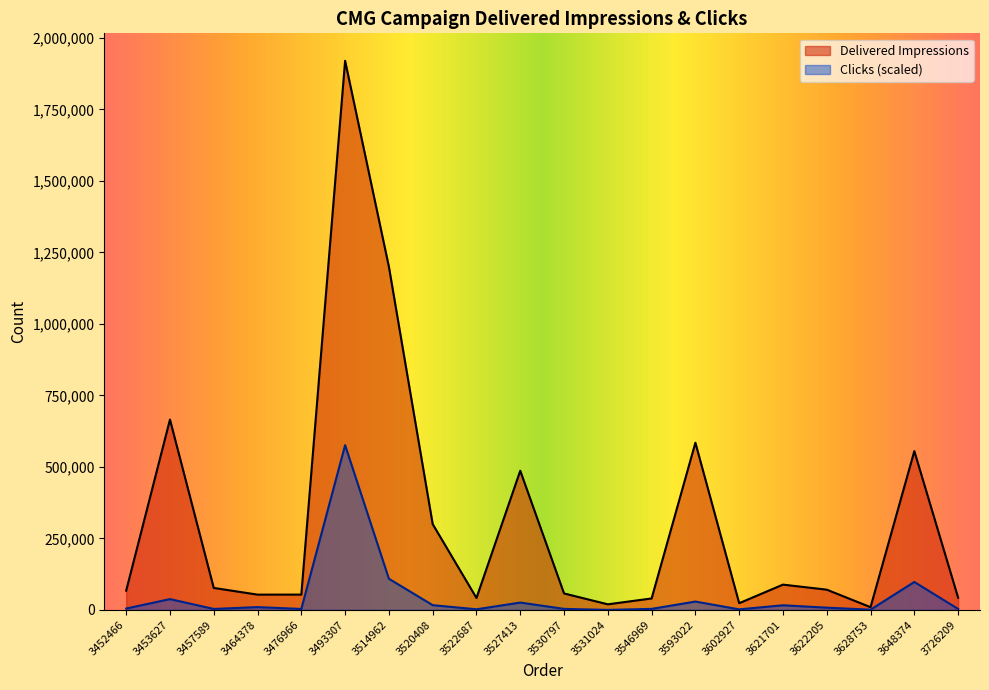

What is the spread (max minus min) of values at 3476966?

50186.1